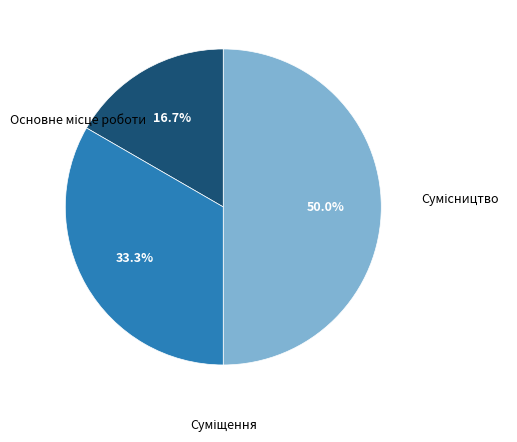

To the nearest percent, what is the average slice percentage?

33%